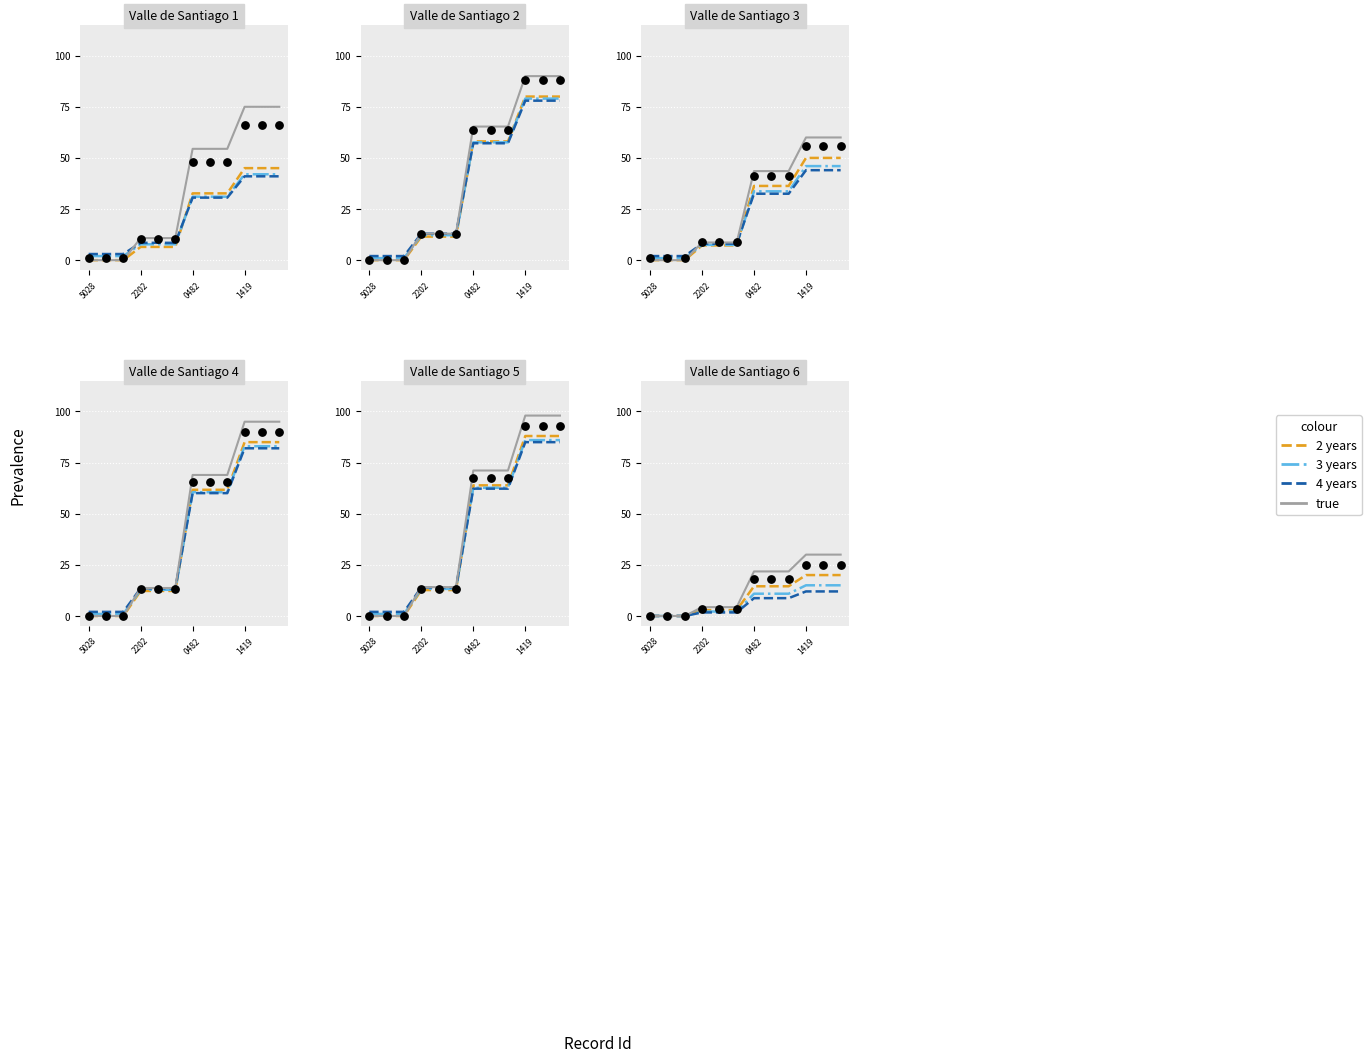

Which series has the largest total across all categories?

true